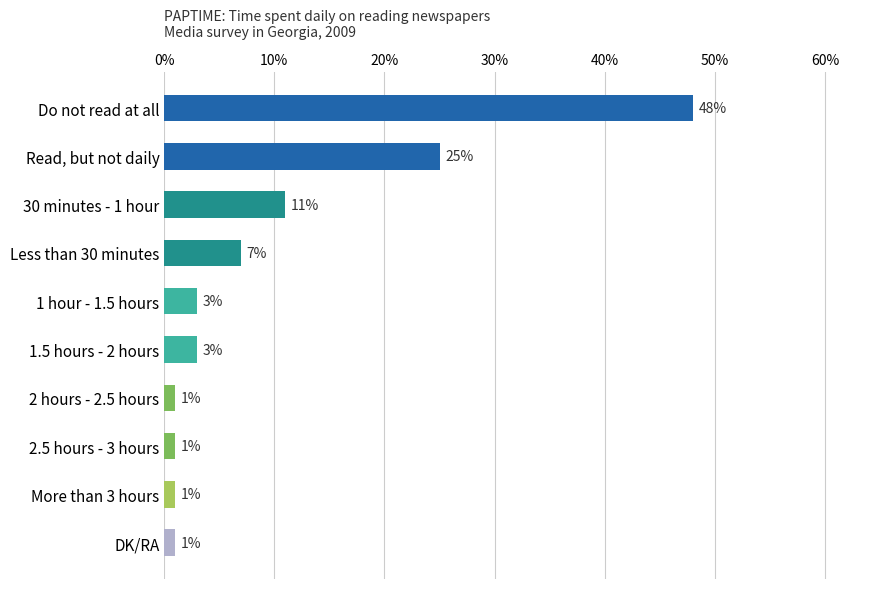

True or false: the data shows 1 at More than 3 hours.

True